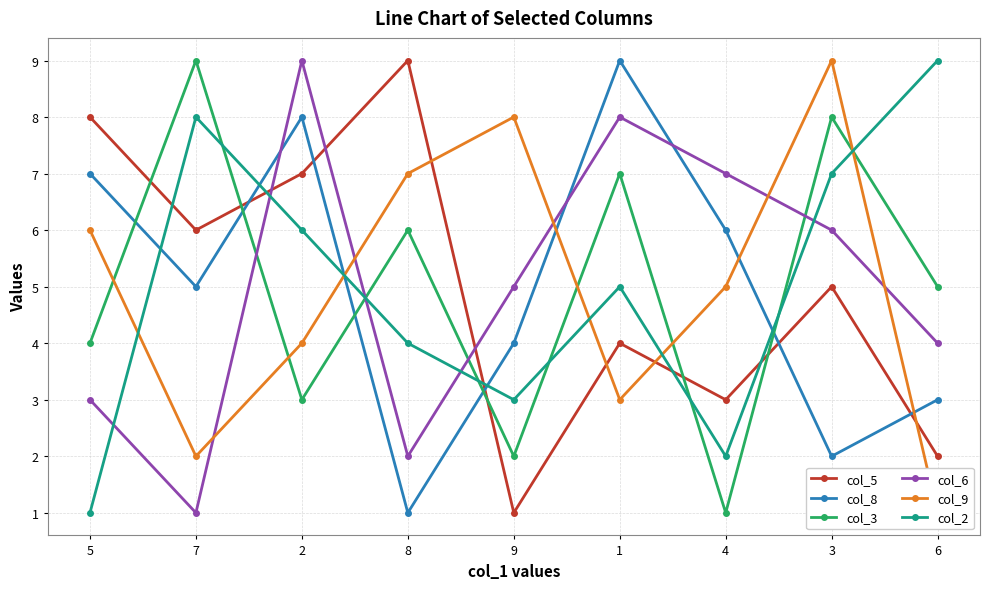

Does the chart display data point markers on the line(s)?

Yes